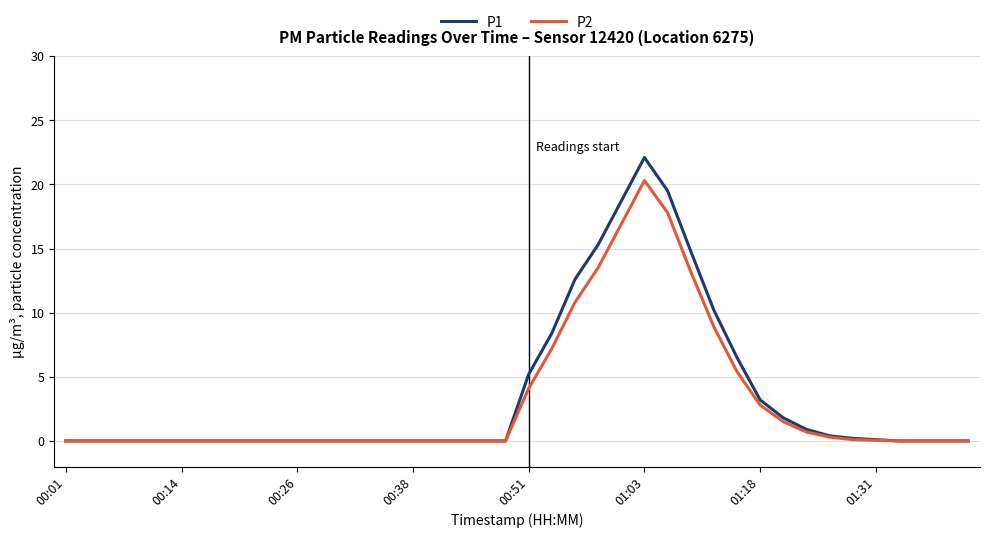

What is the maximum value for P2?

20.3